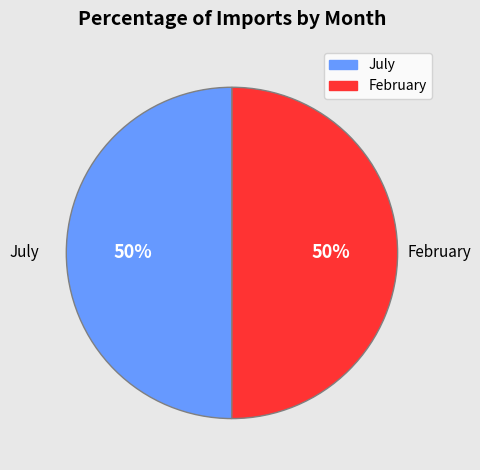

What is the ratio of the value at February to the value at July?

1.0